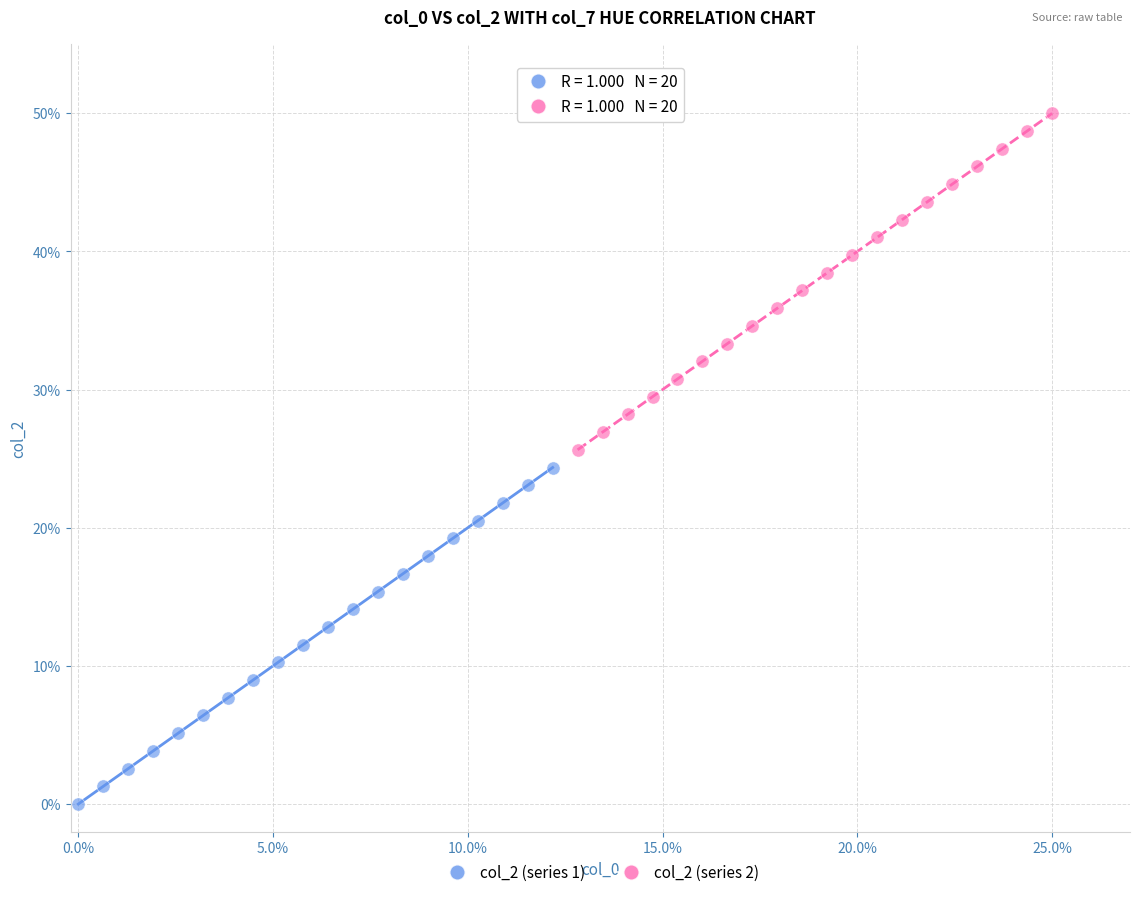

Which series contains the lowest Y value?

col_2 (series 1)